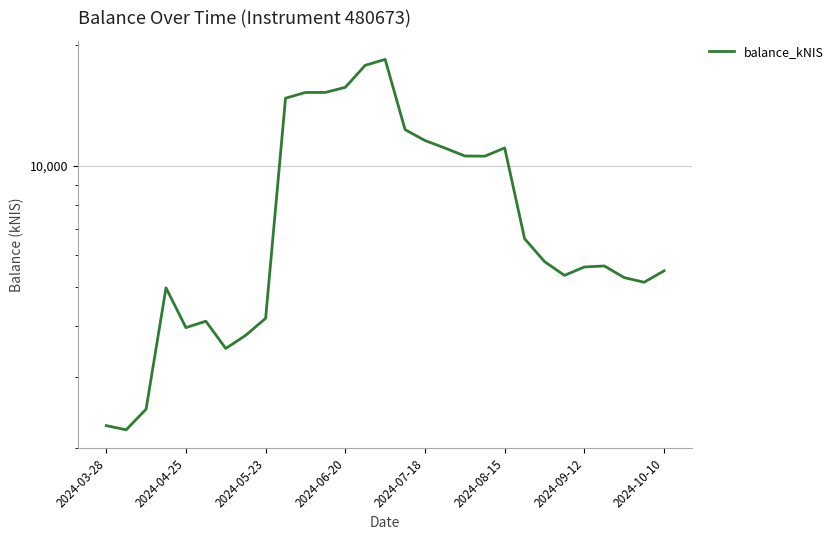

Where does the data first go above 5652?

9